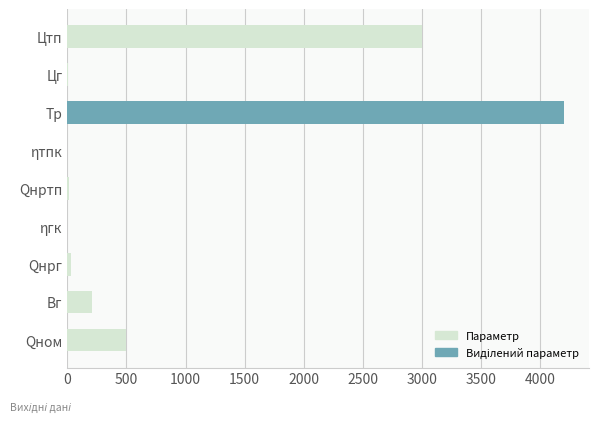

Is it true that the value at Тр is 5826.9?

False